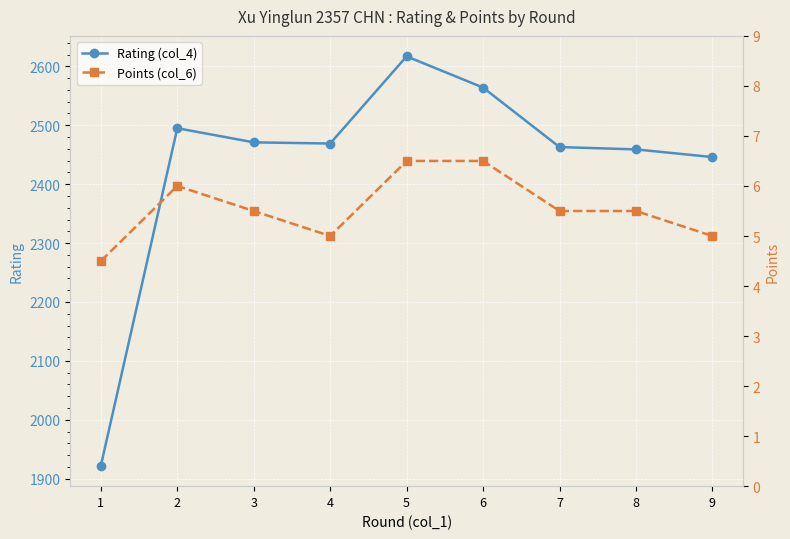

True or false: Points (col_6) has a value of 4.1 at 5.

False